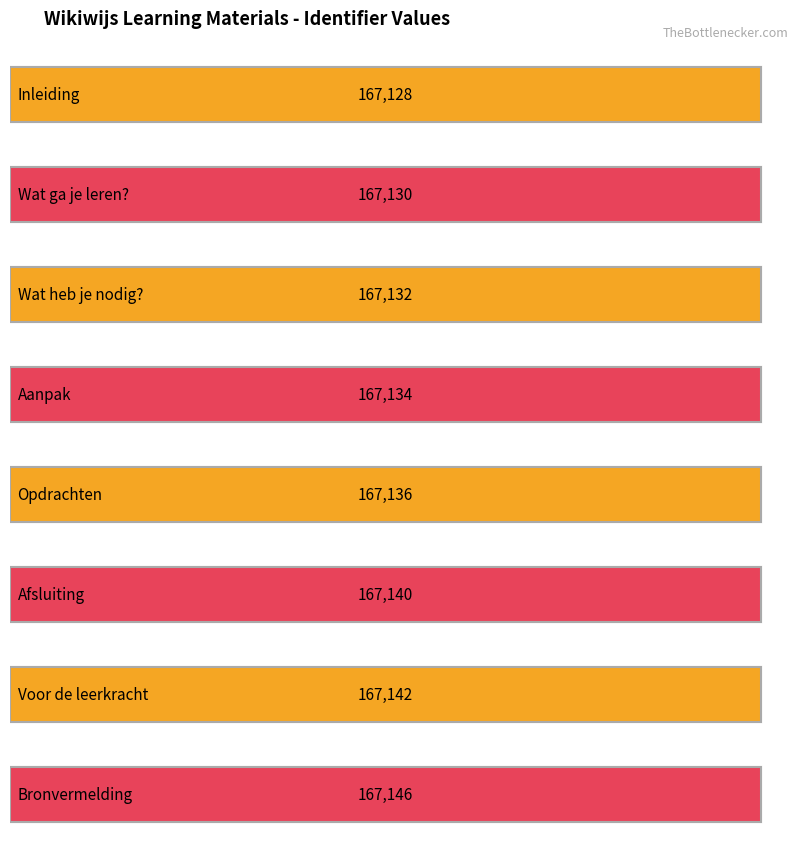

The value at Voor de leerkracht is 267794. True or false?

False